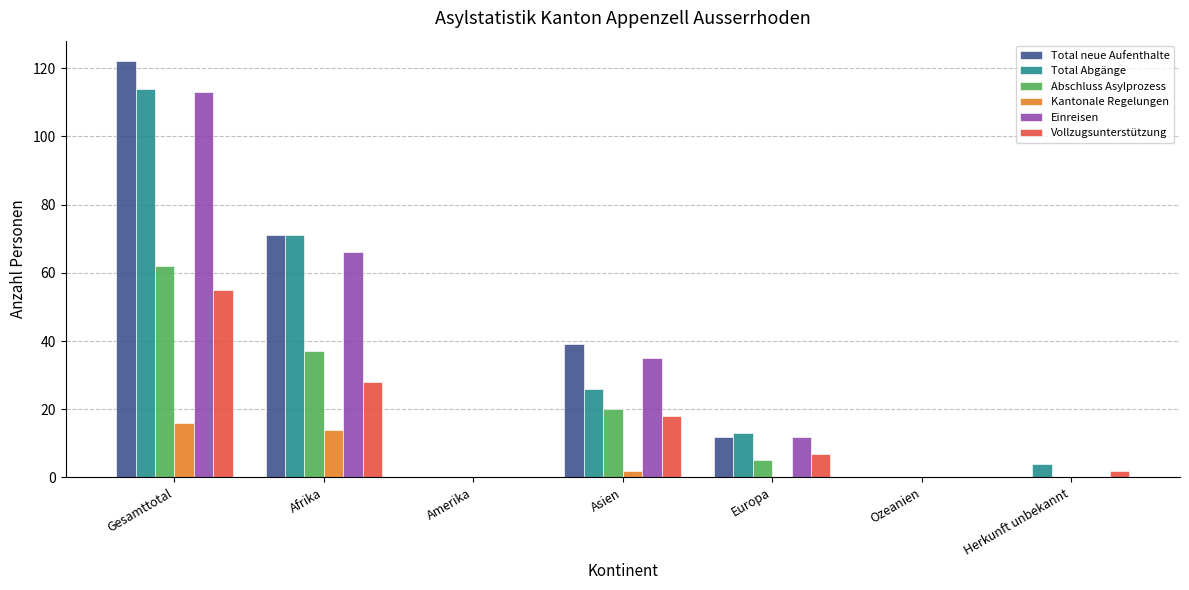

What value does the Vollzugsunterstützung series have at Gesamttotal, to the nearest 5?

55